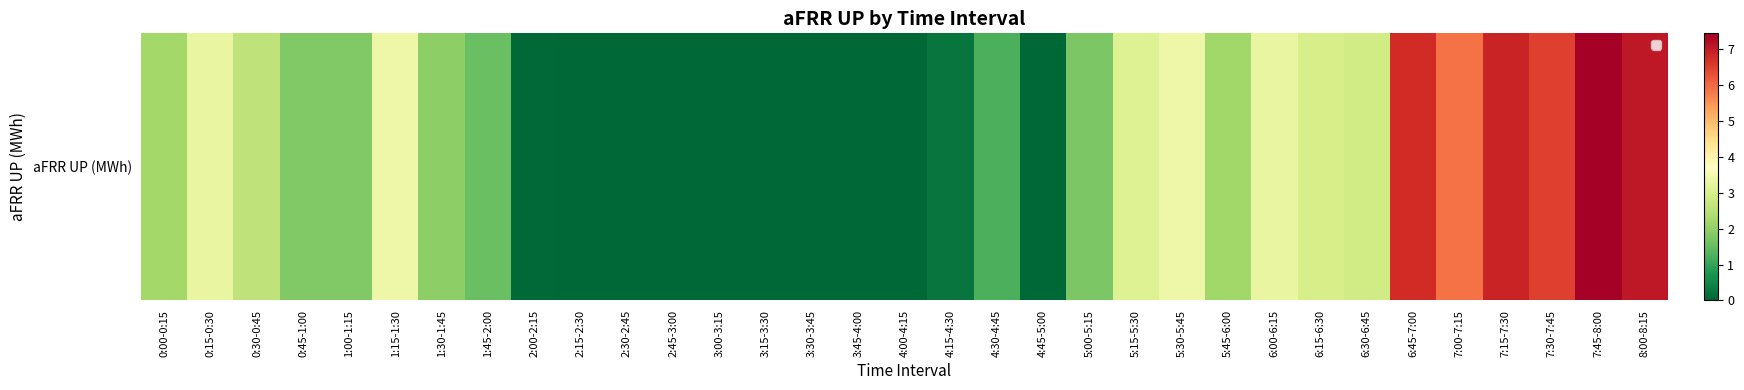

Reading right to left, what are all the values shown in this chart?

8:00-8:15=7.0	7:45-8:00=7.5	7:30-7:45=6.5	7:15-7:30=6.9	7:00-7:15=5.9	6:45-7:00=6.8	6:30-6:45=2.9	6:15-6:30=2.9	6:00-6:15=3.3	5:45-6:00=2.2	5:30-5:45=3.4	5:15-5:30=3.1	5:00-5:15=1.8	4:45-5:00=0.0	4:30-4:45=1.2	4:15-4:30=0.2	4:00-4:15=0.0	3:45-4:00=0.0	3:30-3:45=0.0	3:15-3:30=0.0	3:00-3:15=0.0	2:45-3:00=0.0	2:30-2:45=0.0	2:15-2:30=0.0	2:00-2:15=0.0	1:45-2:00=1.6	1:30-1:45=1.9	1:15-1:30=3.4	1:00-1:15=1.8	0:45-1:00=1.8	0:30-0:45=2.6	0:15-0:30=3.3	0:00-0:15=2.2